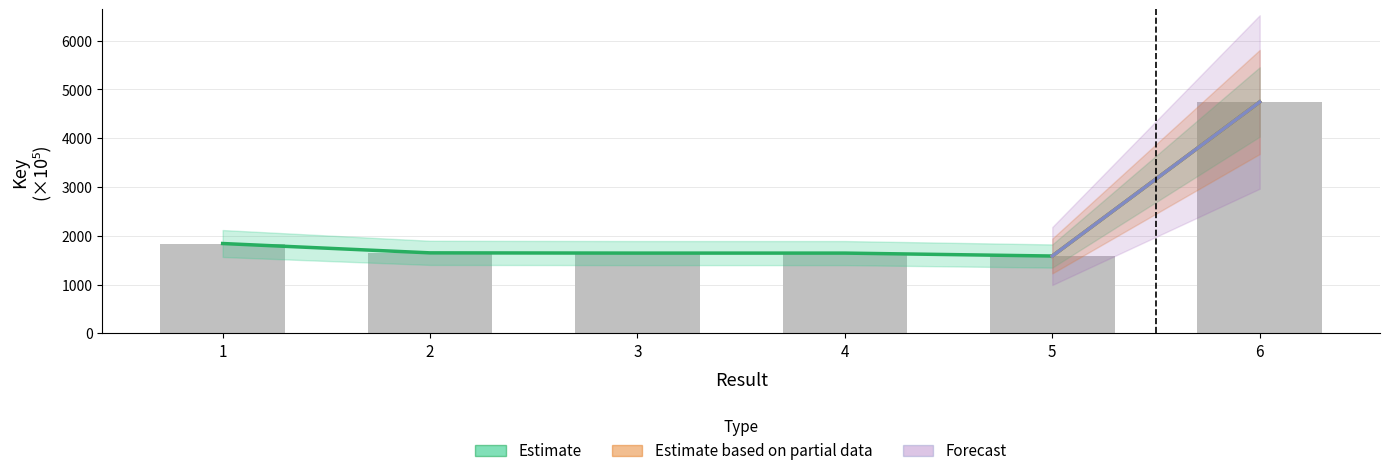

The value of Estimate at 3 is 1644.2. True or false?

True